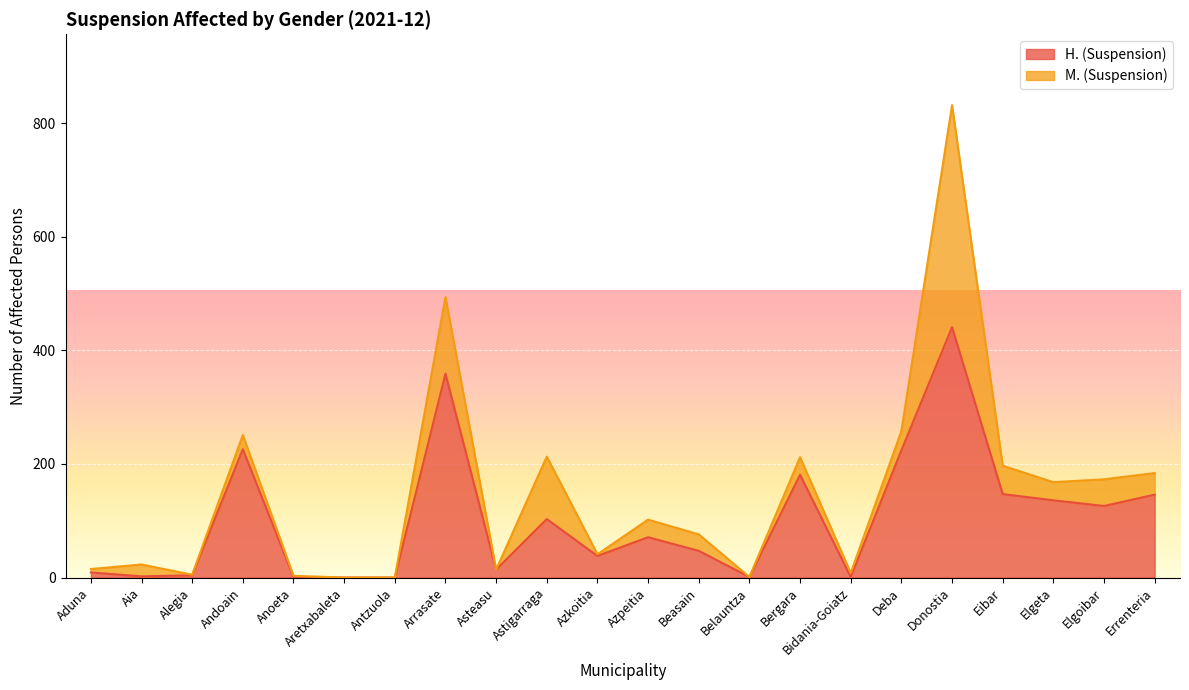

Rank the categories by value from lowest to highest.

Aretxabaleta, Antzuola, Anoeta, Belauntza, Bidania-Goiatz, Aia, Alegia, Aduna, Asteasu, Azkoitia, Beasain, Azpeitia, Astigarraga, Elgoibar, Elgeta, Errenteria, Eibar, Bergara, Deba, Andoain, Arrasate, Donostia